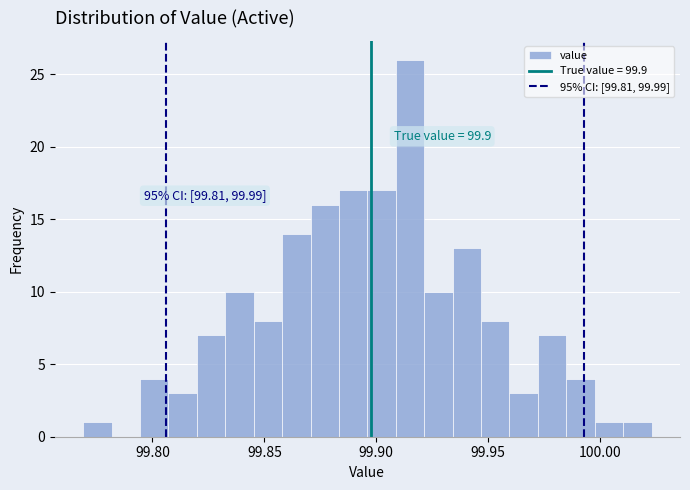

Read against the x-axis, roughly where is the centre of the tallest bar?

99.915